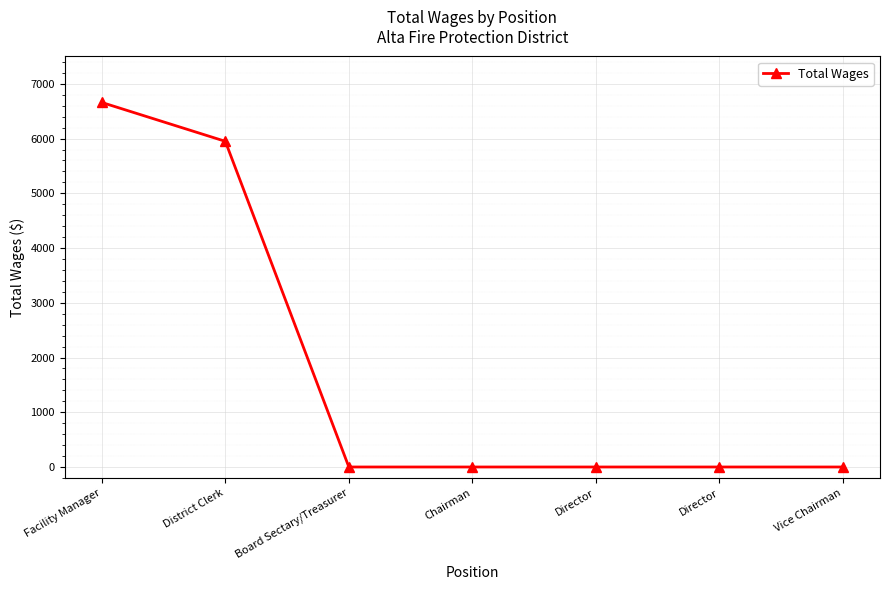

Is this an area chart (filled region under the line)?

No